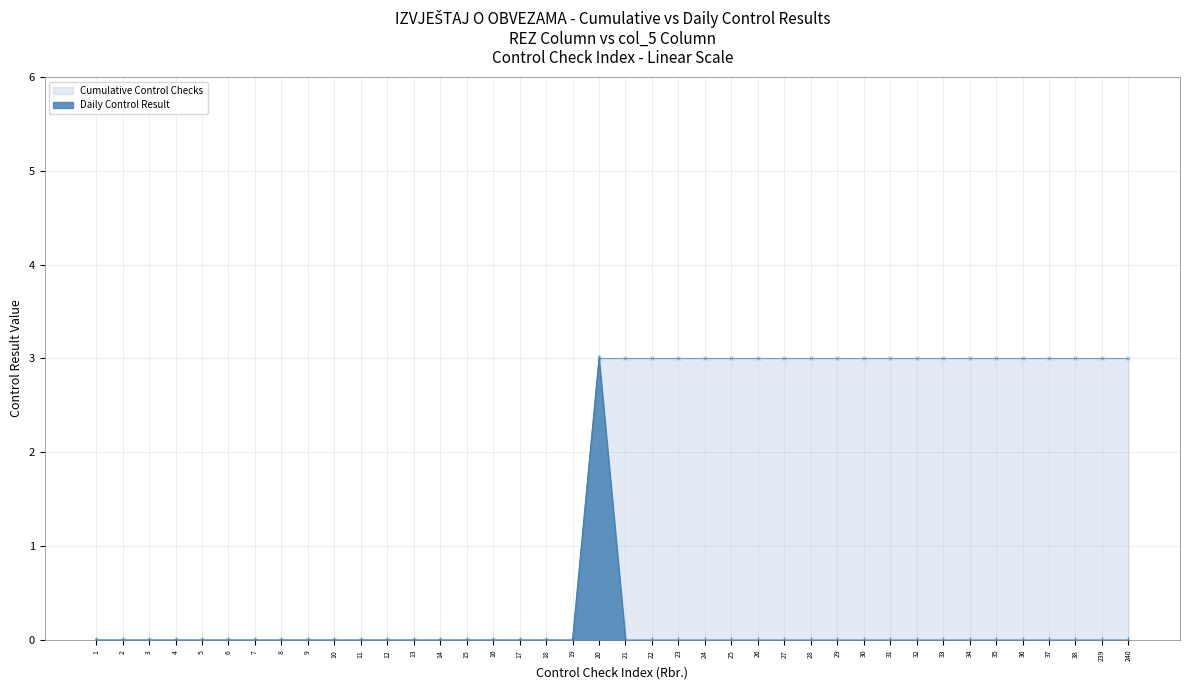

Reading left to right, list all the values displayed in this chart.

Cumulative Control Checks: 0	0	0	0	0	0	0	0	0	0	0	0	0	0	0	0	0	0	0	3	3	3	3	3	3	3	3	3	3	3	3	3	3	3	3	3	3	3	3	3
Daily Control Result: 0	0	0	0	0	0	0	0	0	0	0	0	0	0	0	0	0	0	0	3	0	0	0	0	0	0	0	0	0	0	0	0	0	0	0	0	0	0	0	0